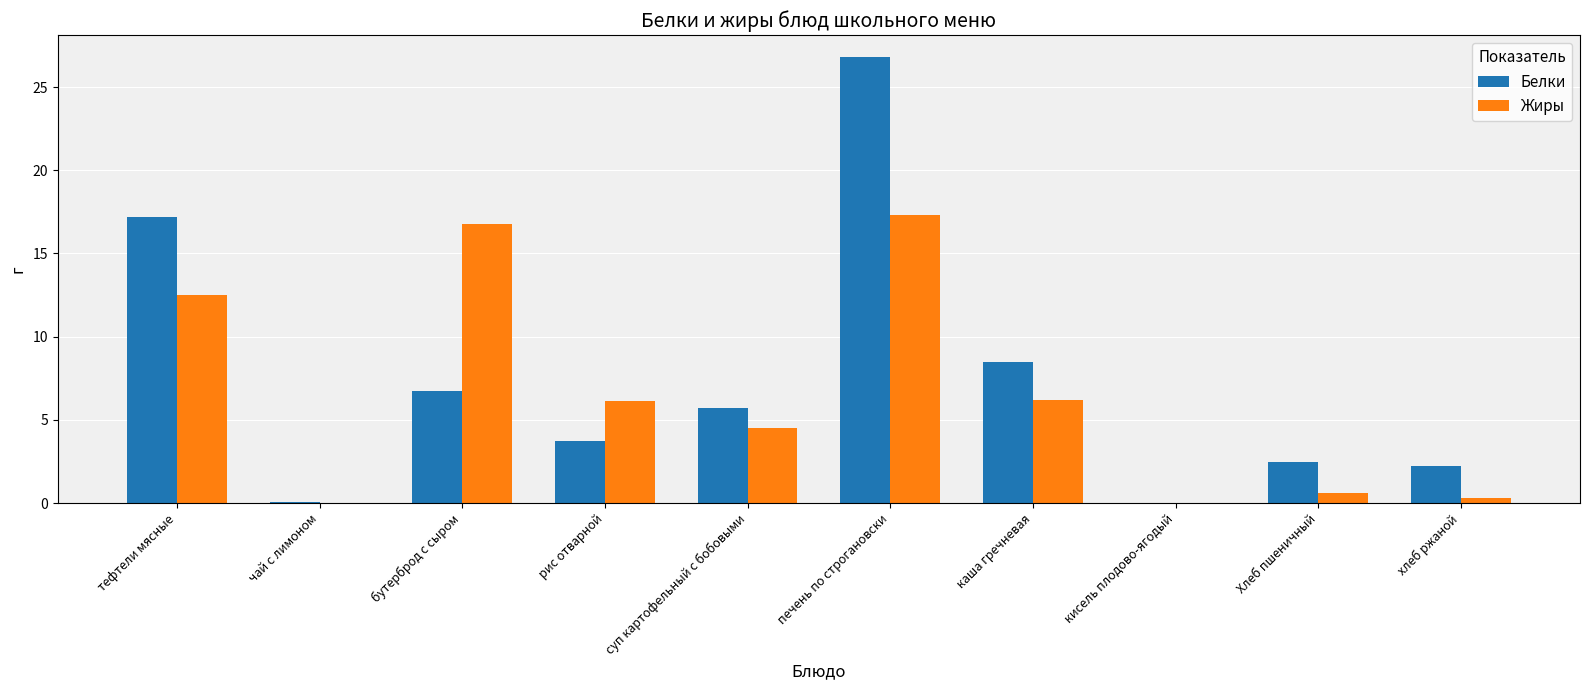

True or false: Жиры has a value of 12.5 at тефтели мясные.

True